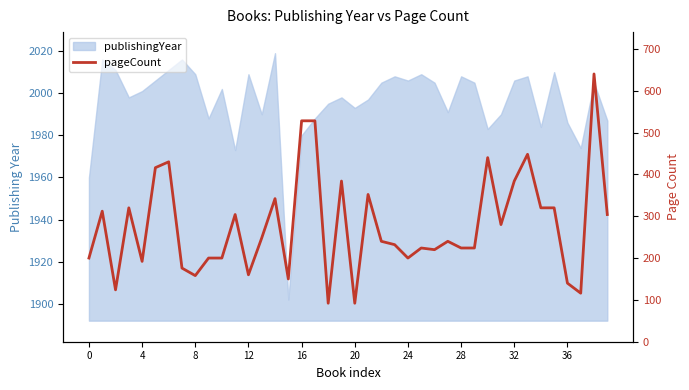

The value at 37 is 29. True or false?

False